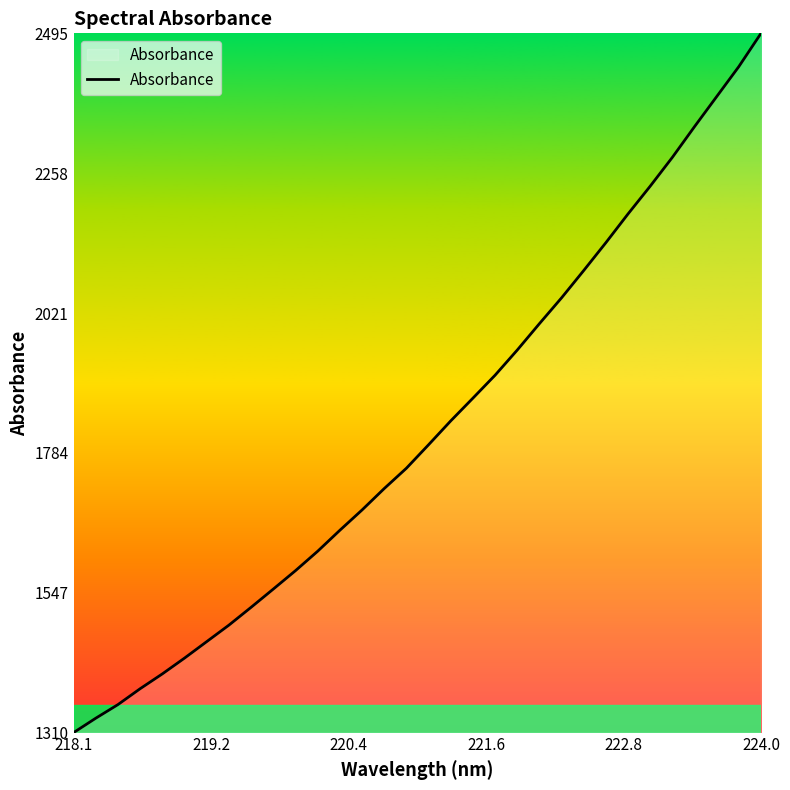

What is the minimum value shown in the chart?

1310.8